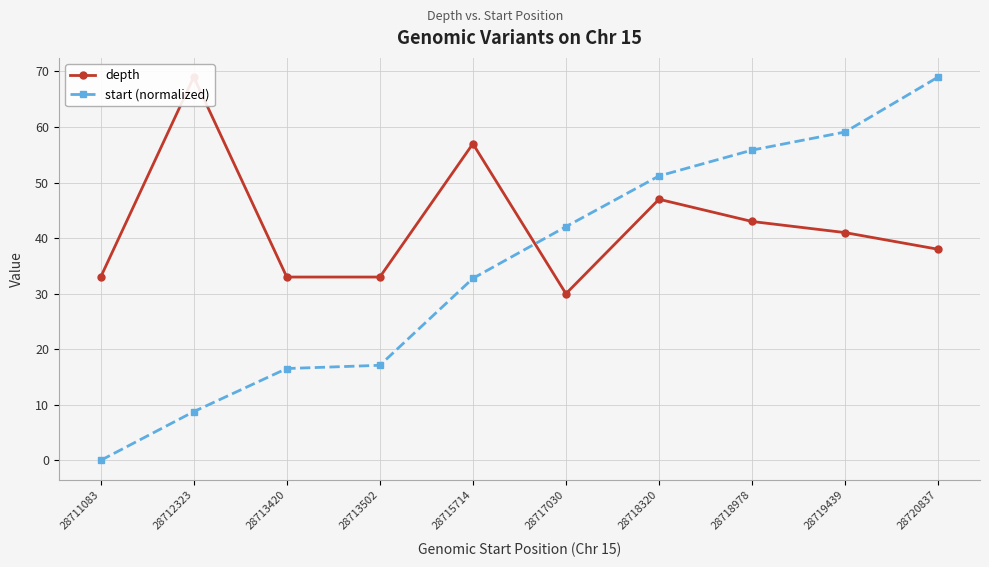

Between 28713420 and 28720837, which is larger?

28720837